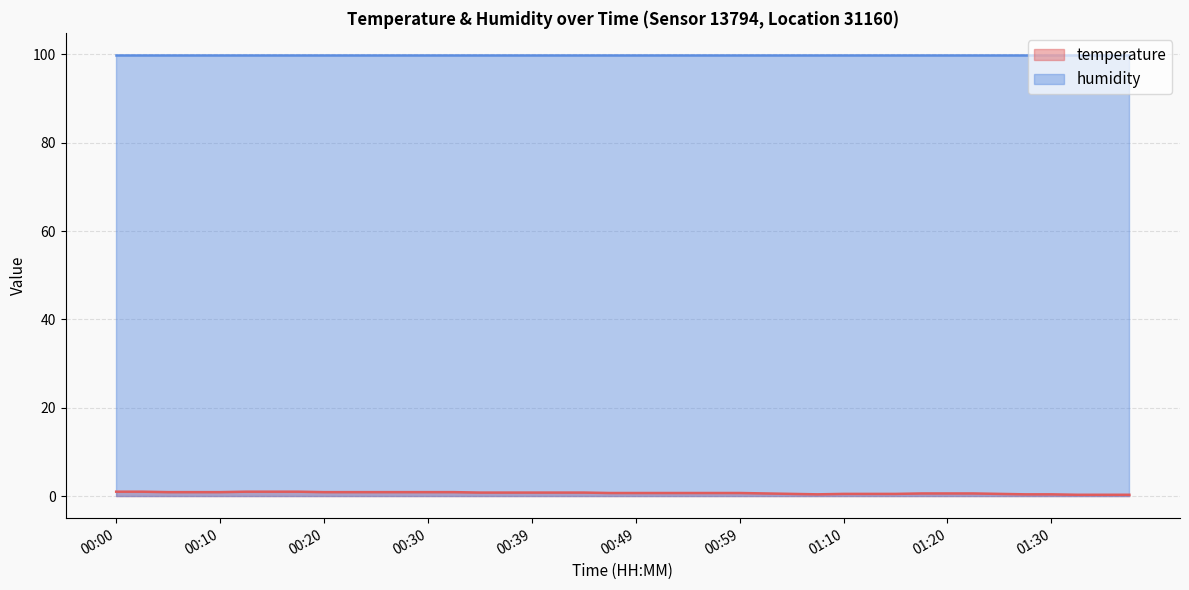

At which label is the value closest to 0?

01:32